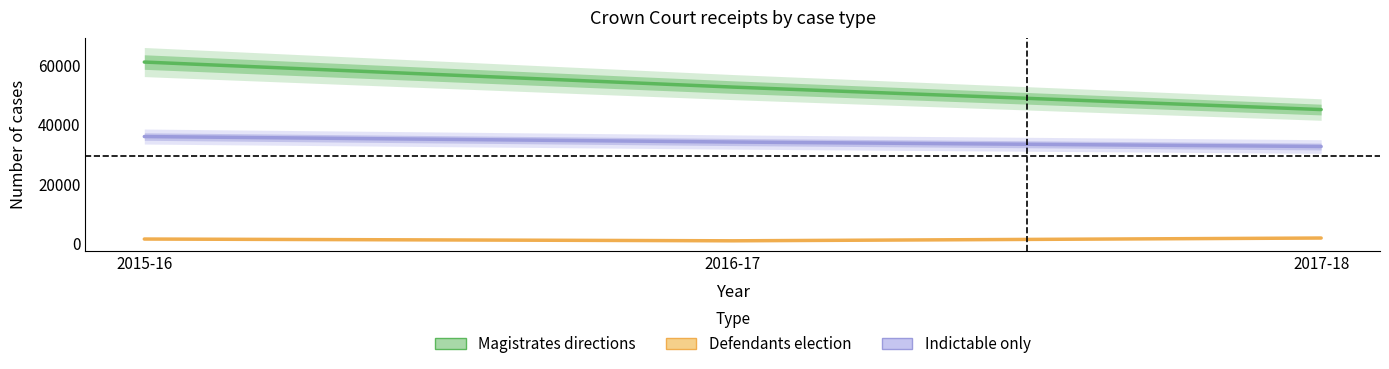

What is the difference between the Magistrates directions values at 2017-18 and 2015-16?

15937